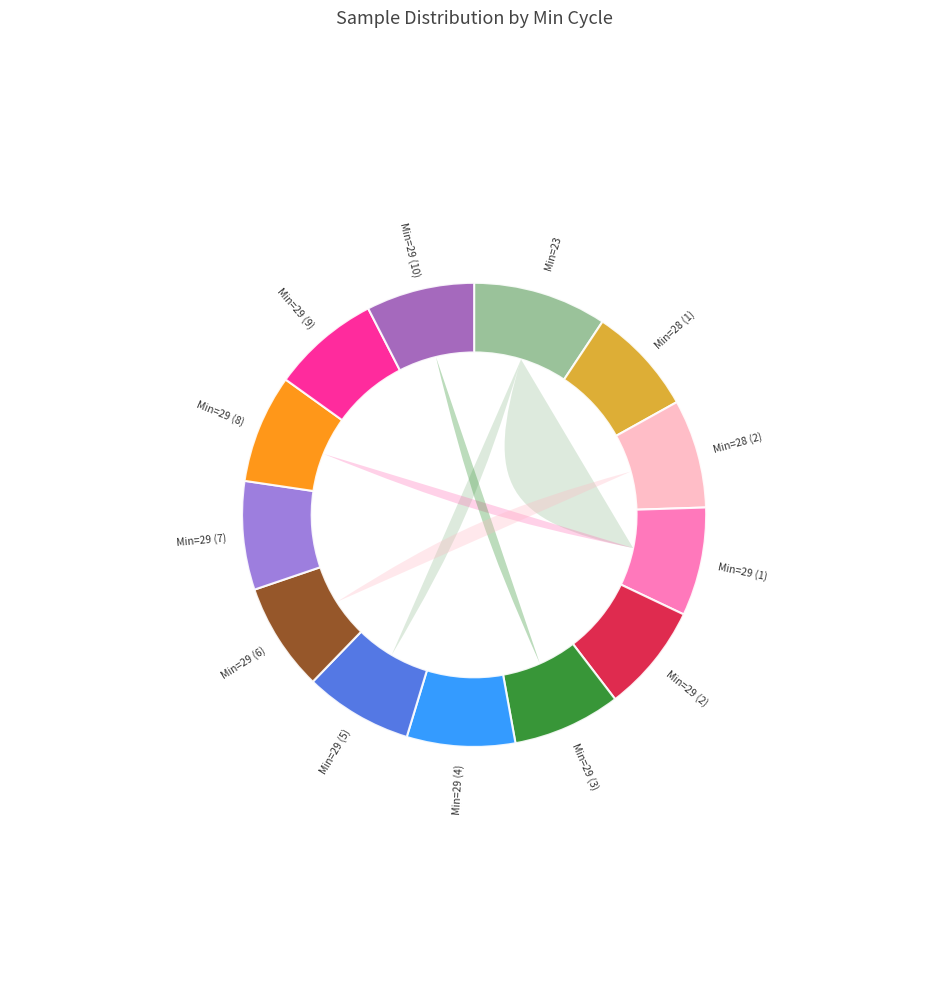

What is the change in value from 29 to 29?

+13296